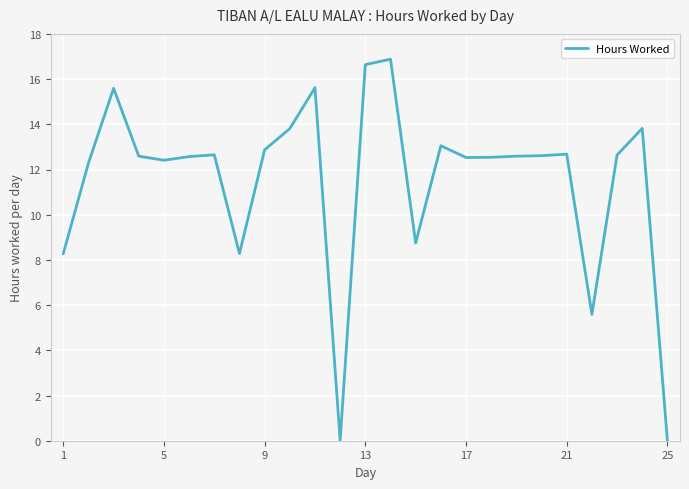

What is the sum of all values?

287.3